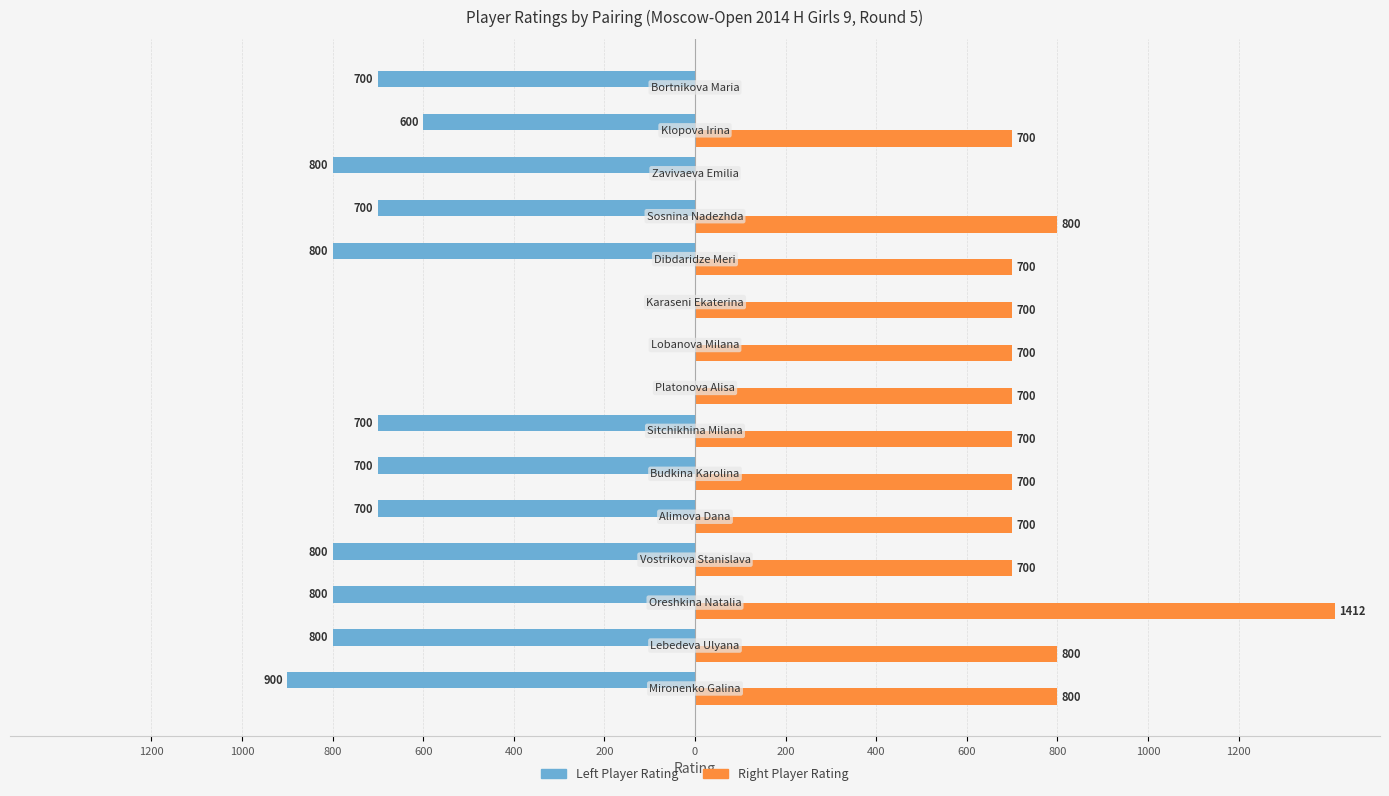

What is the value of the Right Player Rating bar at the 9th from the left?

700